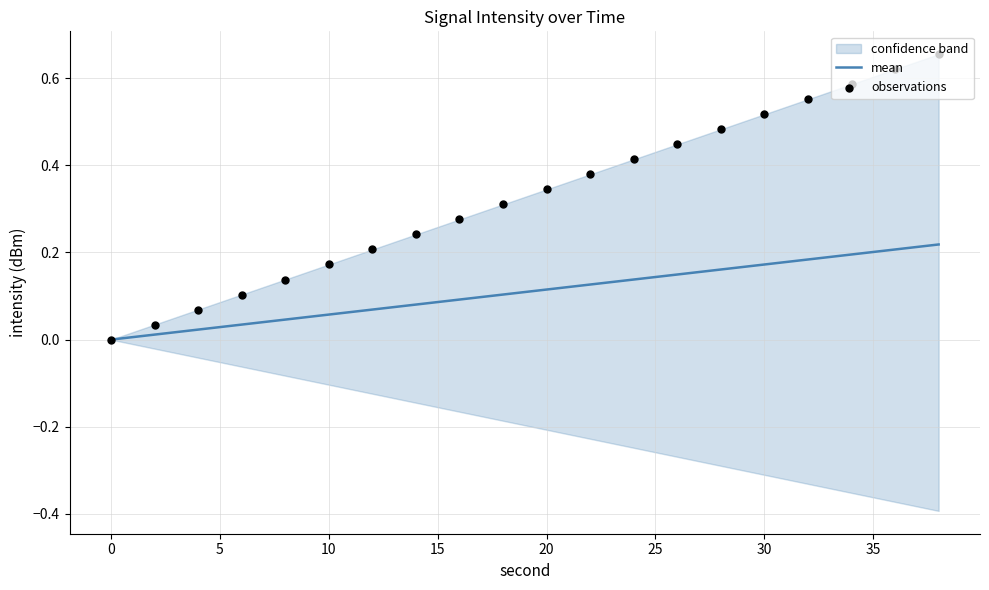

Which series has the largest total across all categories?

observations